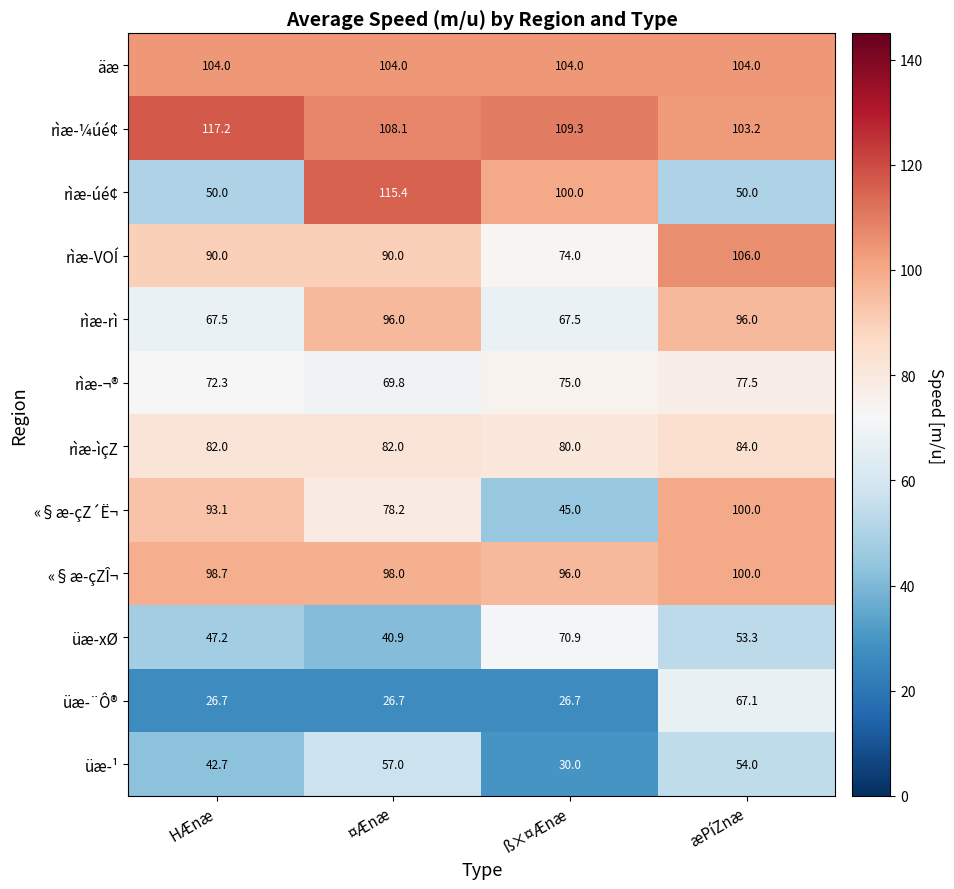

What is the difference between the second highest and second lowest values in the rìæ-¬® series?

2.7